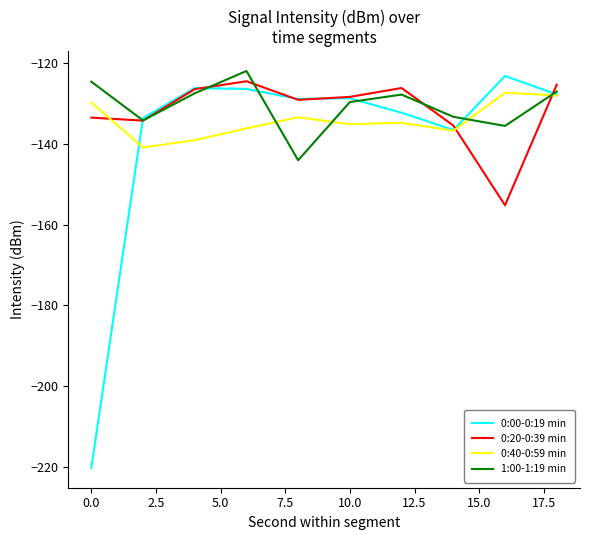

Which series has the largest range (max minus min)?

0:00-0:19 min